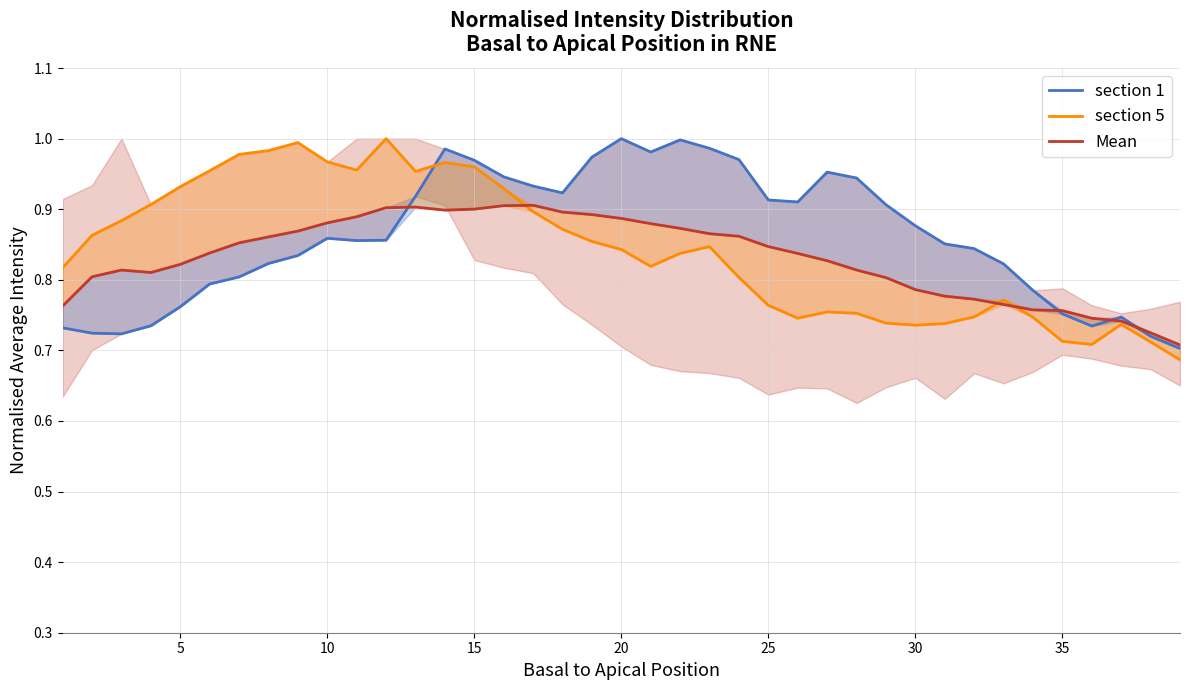

Rank the series by their maximum value, from highest to lowest.

section 1, section 5, Mean